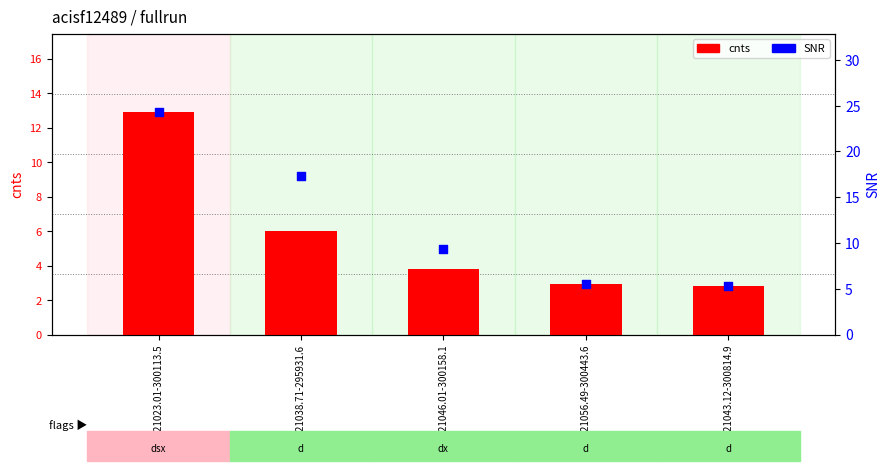

At which category is the sum across all series the highest?

X221023.01-300113.5